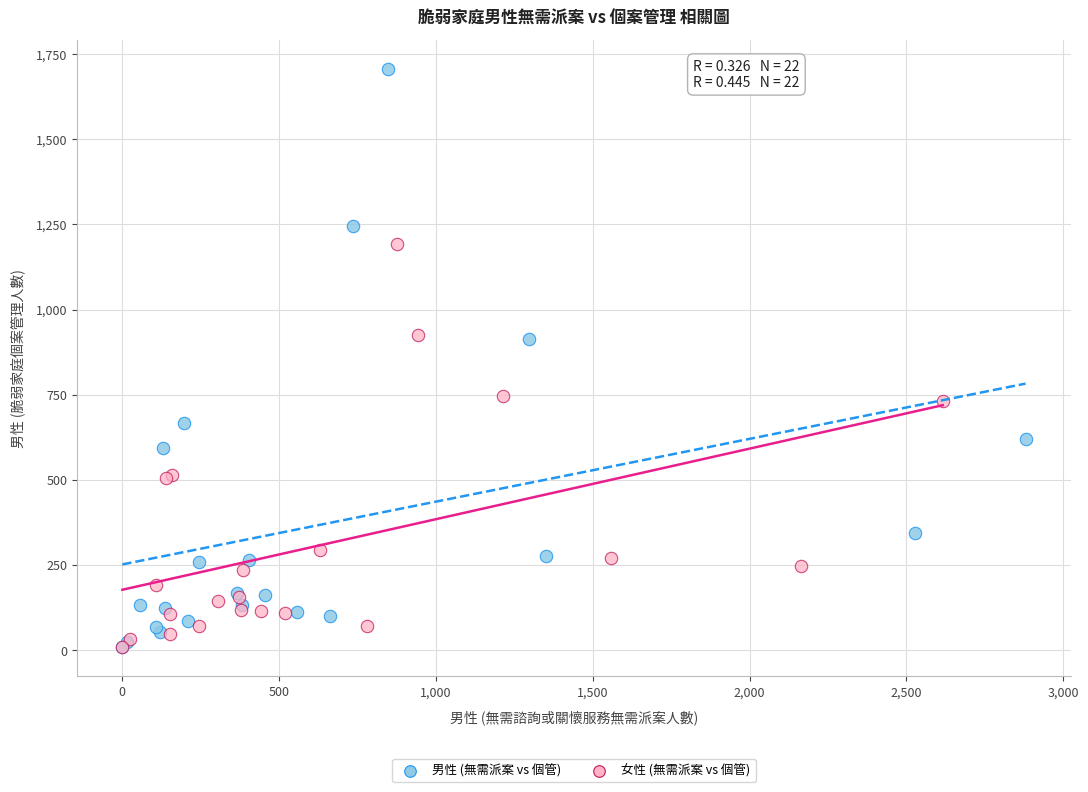

Which series has the widest spread of Y values?

男性 (無需派案 vs 個管)